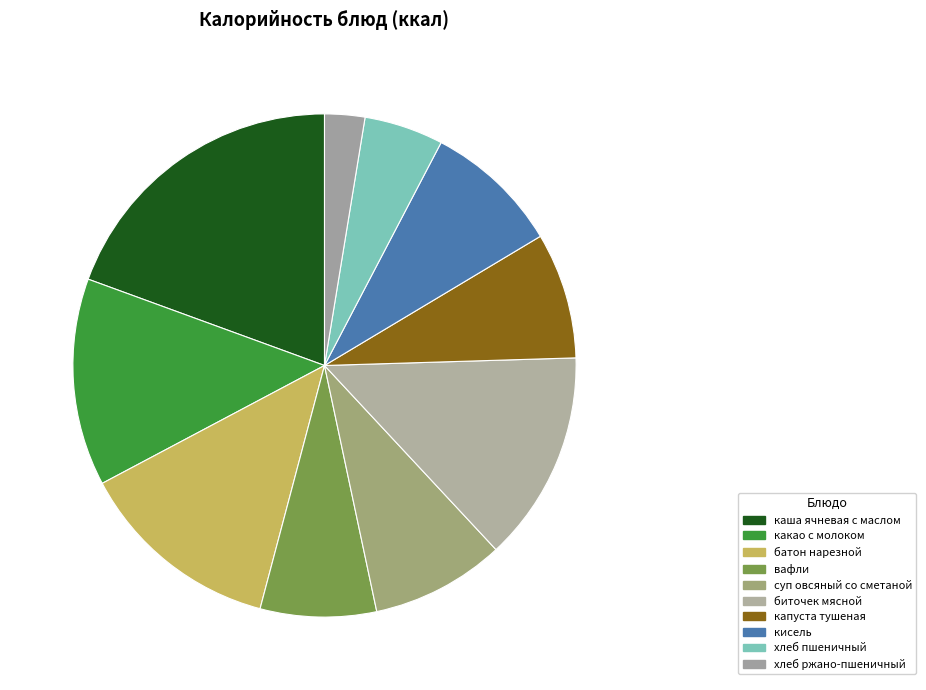

How many segments does this pie chart have?

10